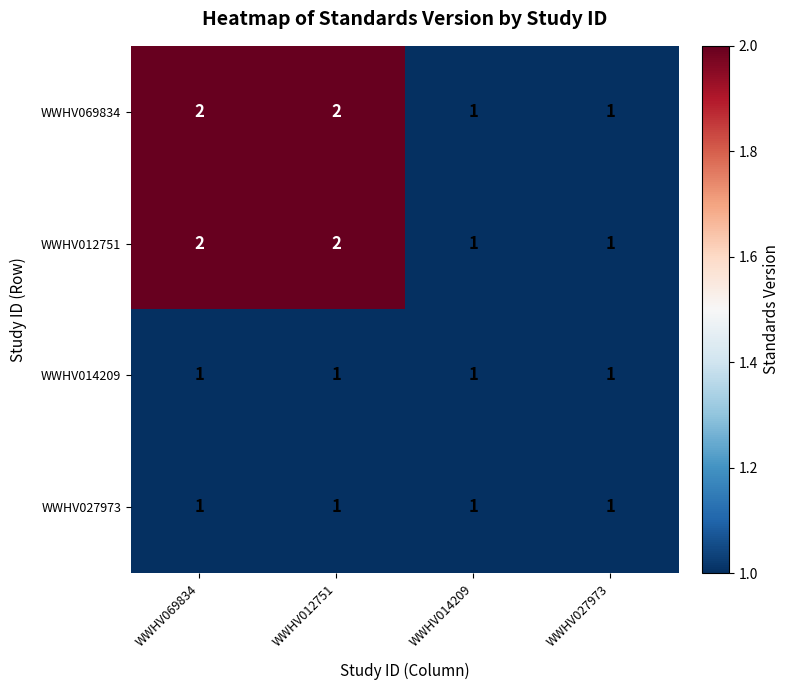

True or false: WWHV014209 has a value of 1 at WWHV014209.

True